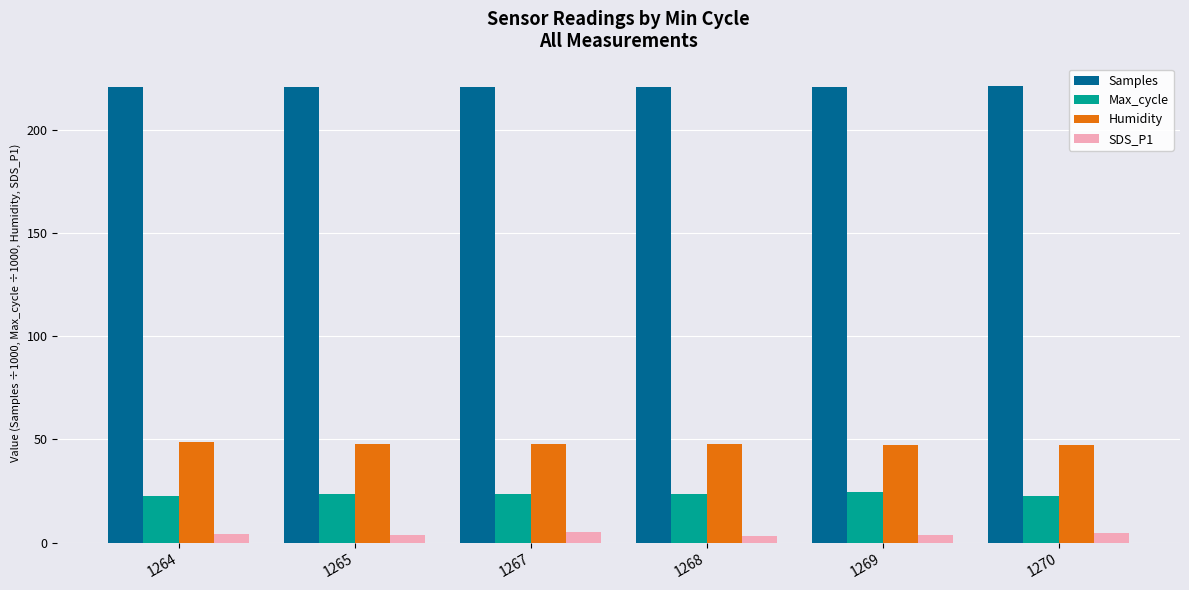

Is it true that SDS_P1 equals 3.7 at 1265?

True